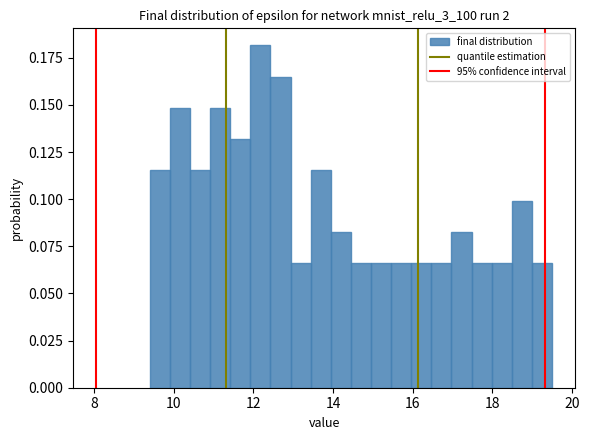

Read against the x-axis, roughly where is the centre of the tallest bar?

12.2